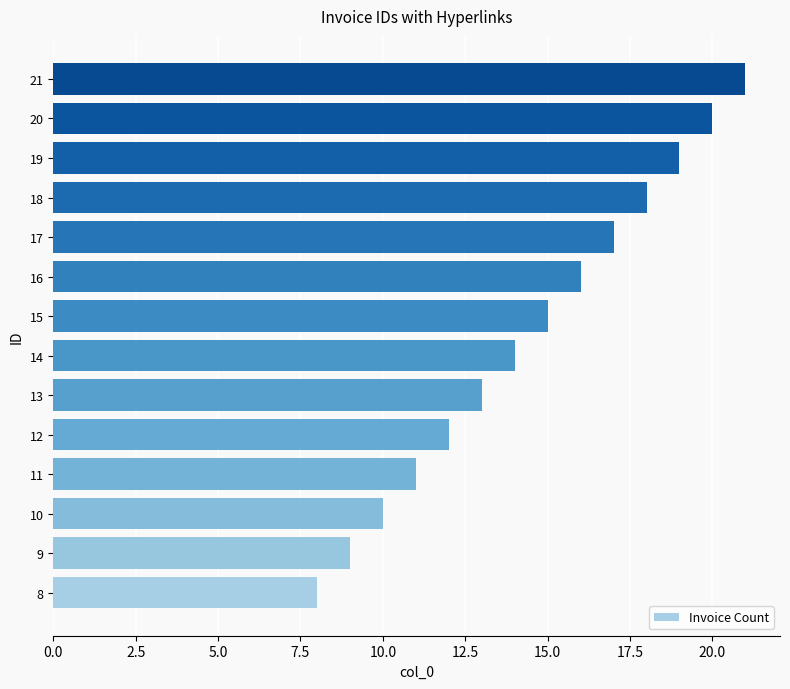

Approximately how many times larger is the value at 16 compared to 17?

0.9